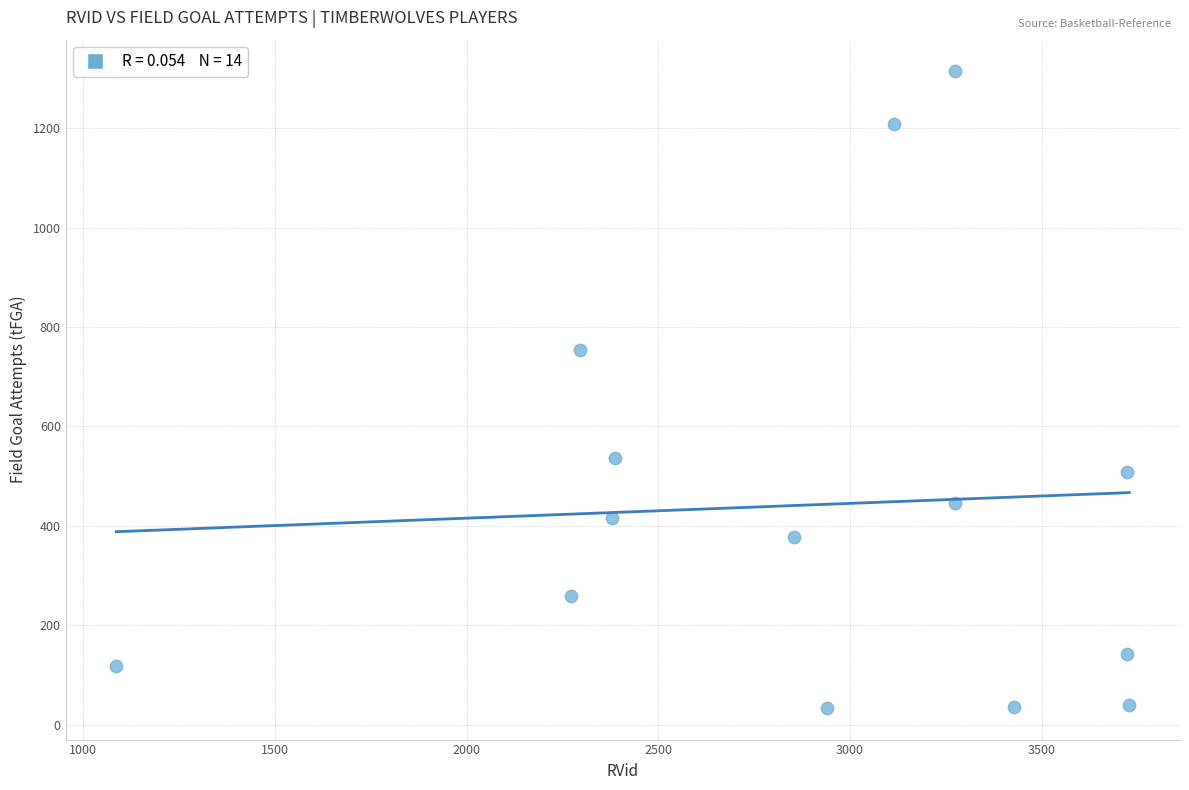

What is the range of Y values (max minus min)?

1280